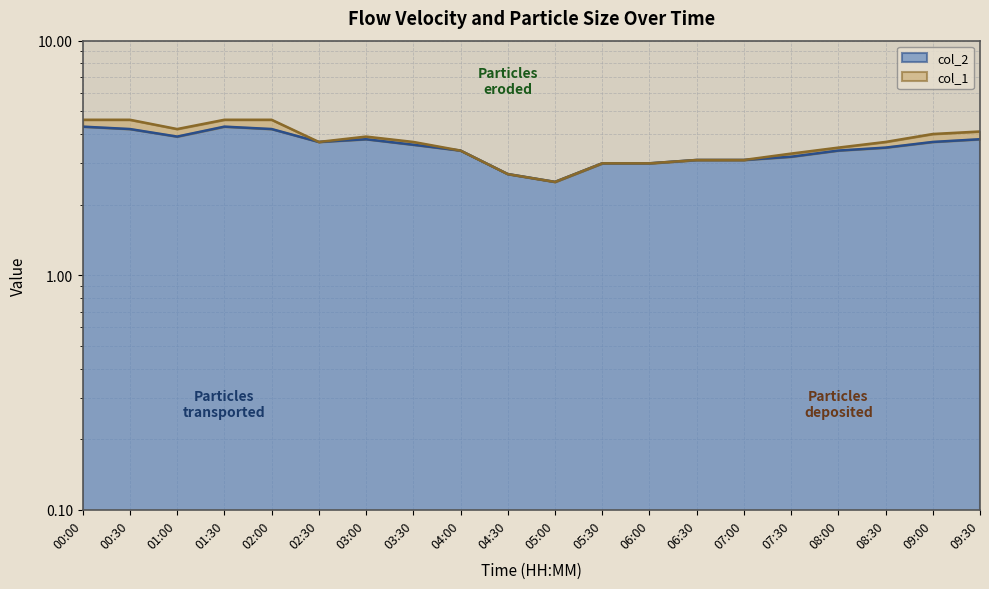

What is the minimum value shown in the chart?

2.5